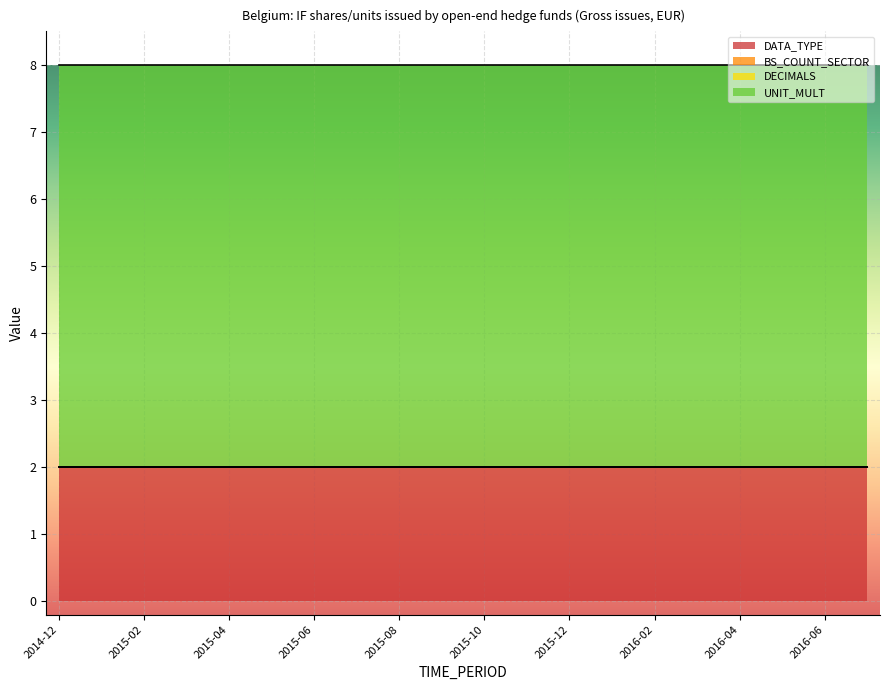

Reading left to right, what are all the values shown in this chart?

DATA_TYPE: 2	2	2	2	2	2	2	2	2	2	2	2	2	2	2	2	2	2	2	2
BS_COUNT_SECTOR: 0	0	0	0	0	0	0	0	0	0	0	0	0	0	0	0	0	0	0	0
DECIMALS: 0	0	0	0	0	0	0	0	0	0	0	0	0	0	0	0	0	0	0	0
UNIT_MULT: 6	6	6	6	6	6	6	6	6	6	6	6	6	6	6	6	6	6	6	6